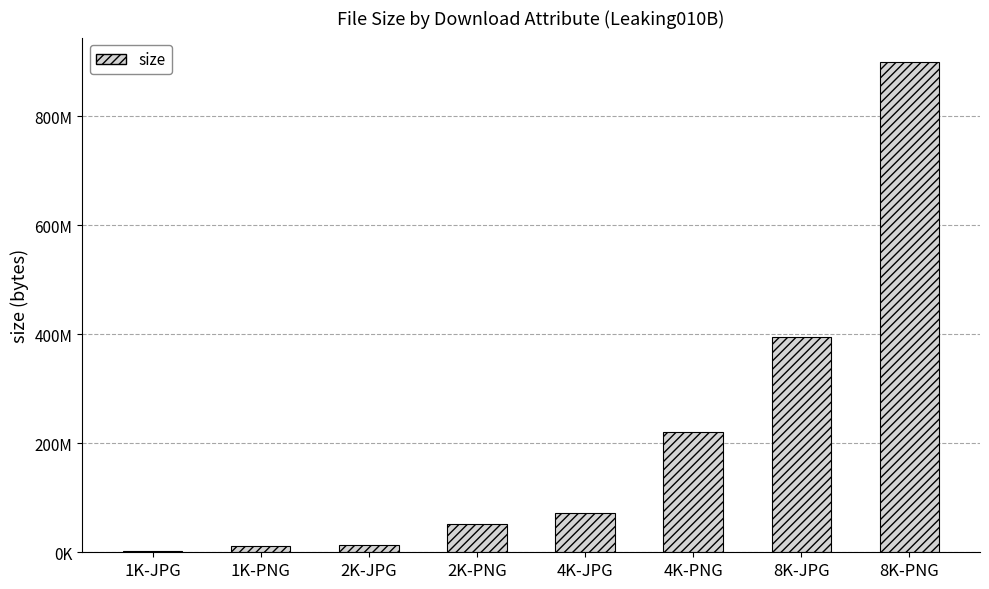

What is the label of the 6th bar from the left?

4K-PNG